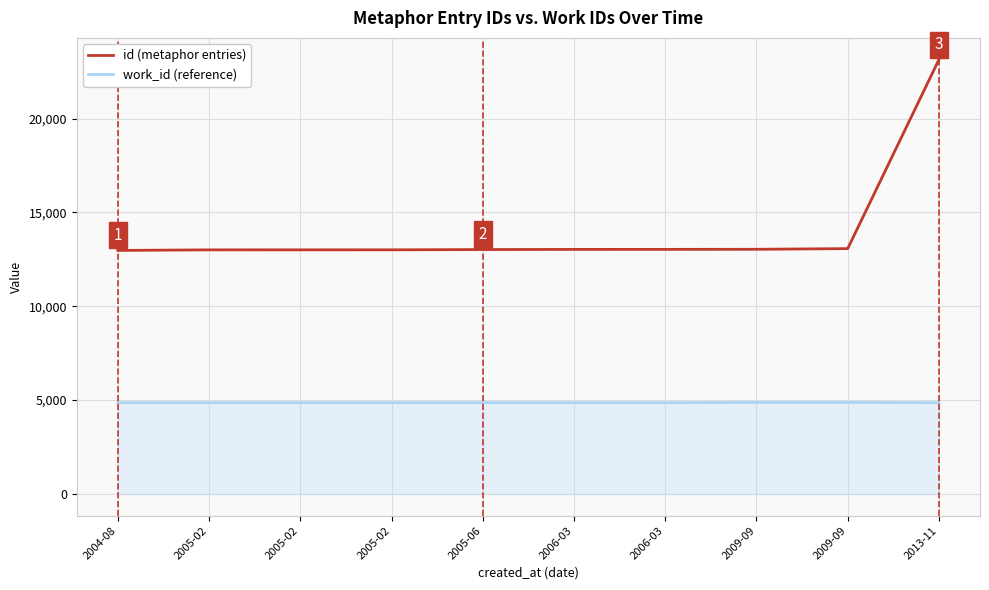

Reading right to left, what are all the values shown in this chart?

id (metaphor entries): 23138	13069	13033	13029	13027	13019	13005	13004	13003	12973
work_id (reference): 4864	4874	4874	4864	4864	4865	4865	4865	4865	4864